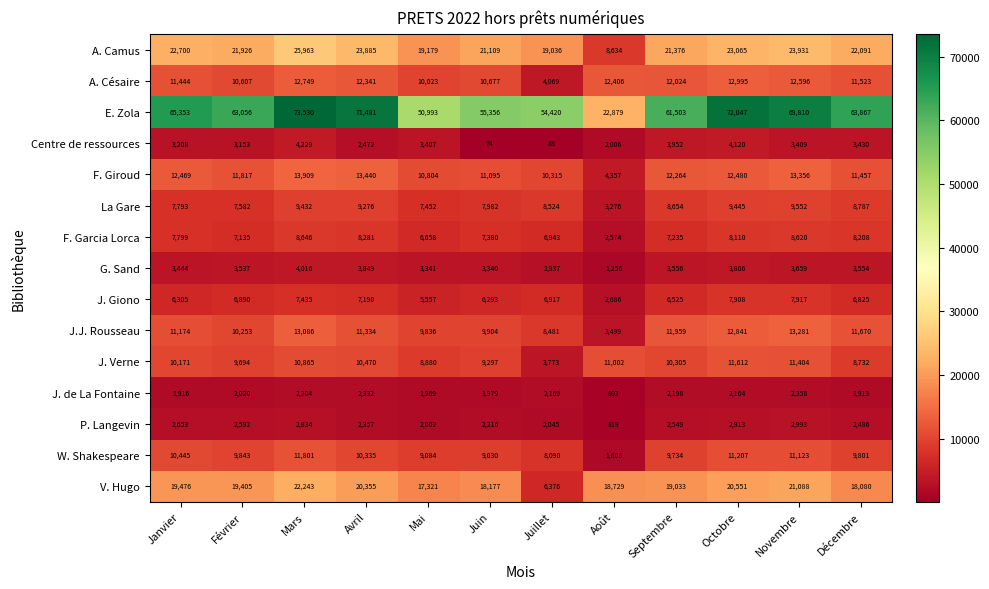

Which label corresponds to the smallest value in the chart?

Juin